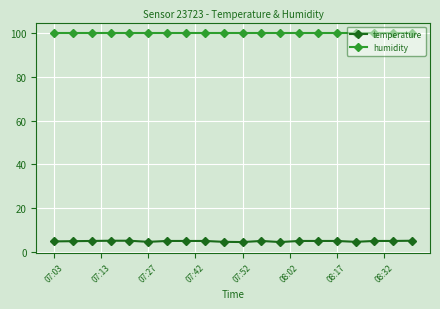

Which series has the largest total across all categories?

humidity